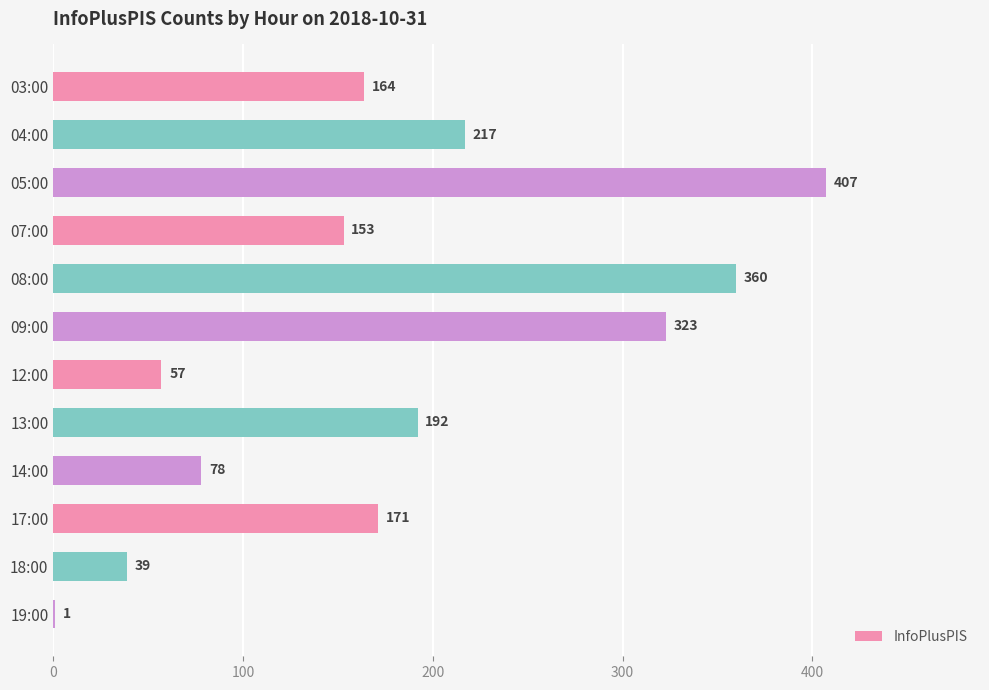

Count the number of data series in this chart.

1